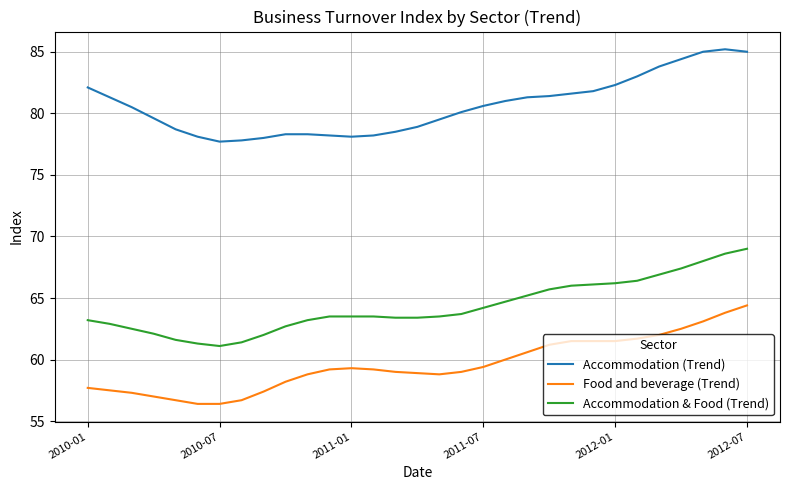

Rank the series by their average value, from lowest to highest.

Food and beverage (Trend), Accommodation & Food (Trend), Accommodation (Trend)